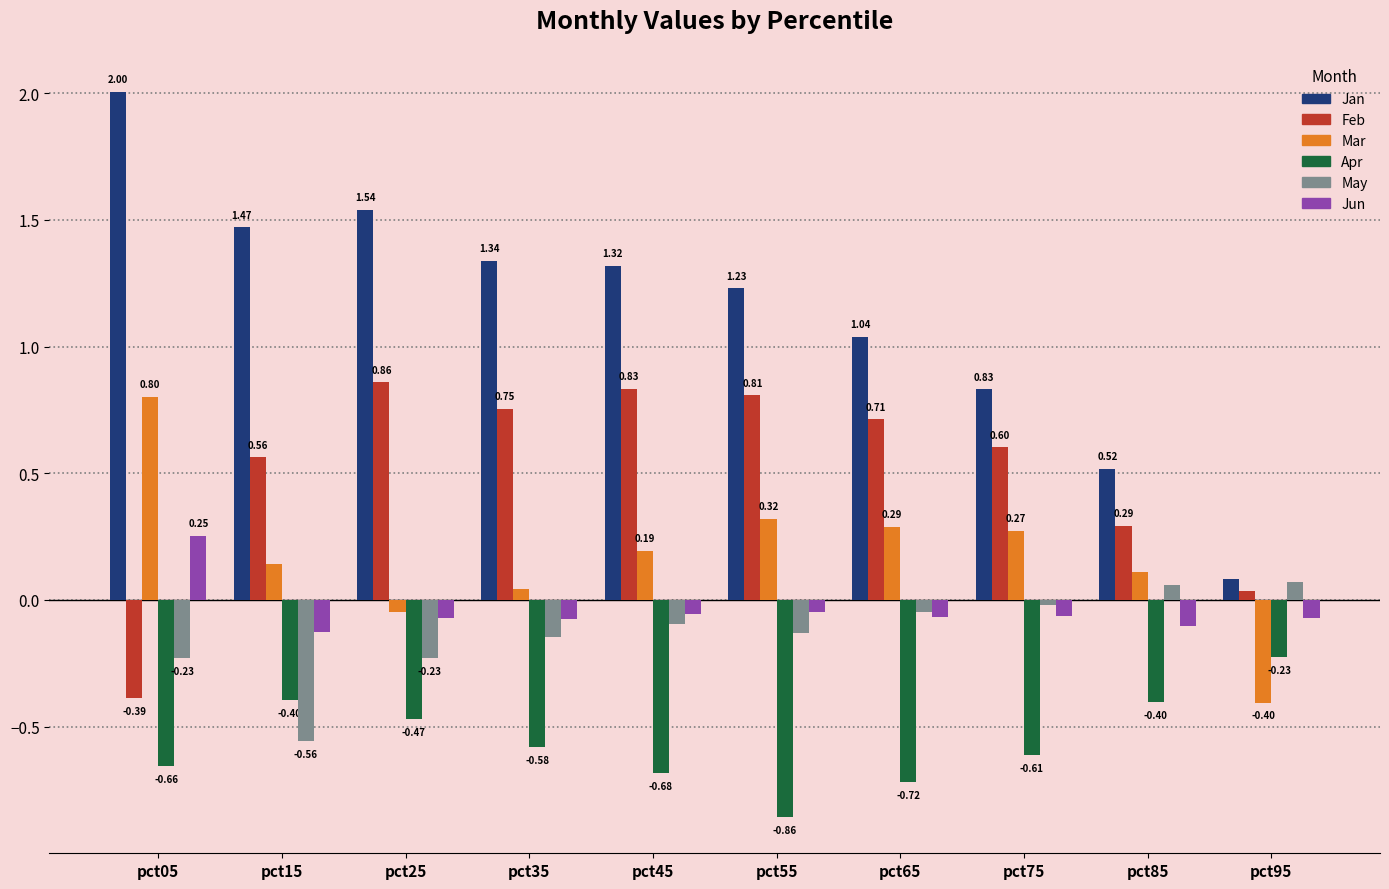

What is the difference between the maximum and minimum values in the May series?

0.6